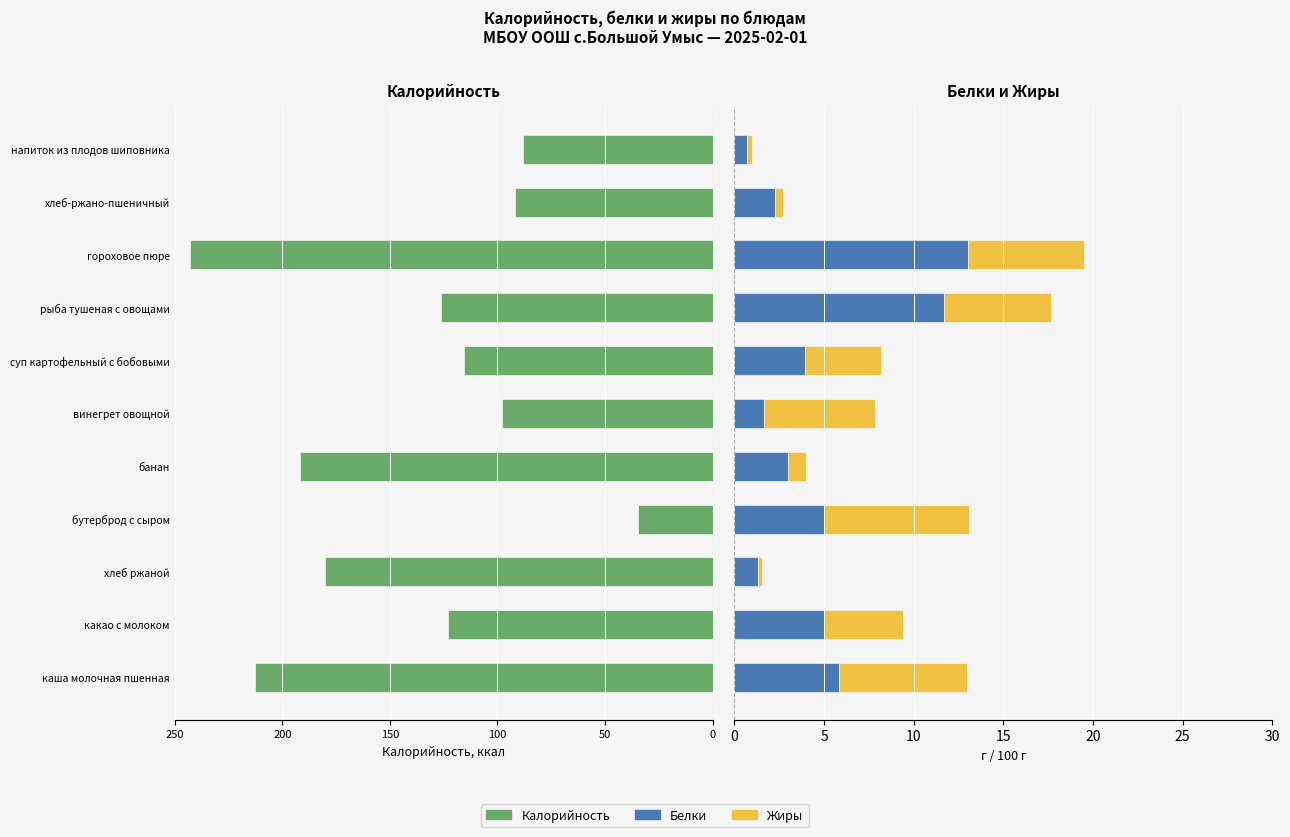

At how many categories does at least one series exceed 0?

11